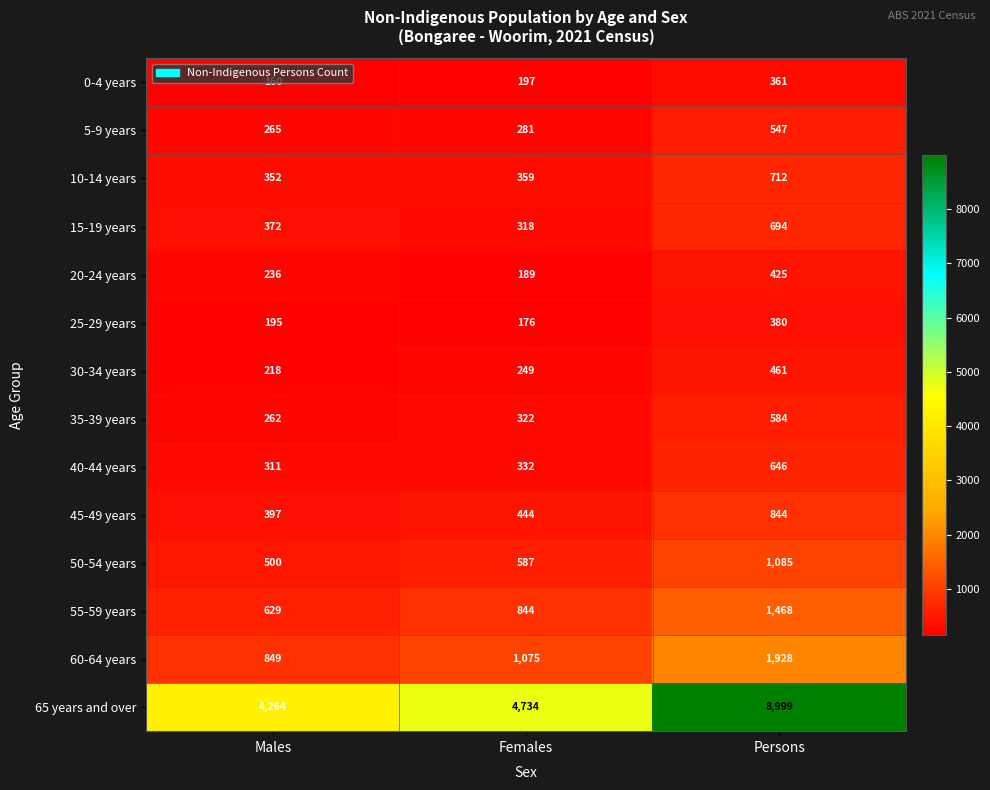

Which series has the widest spread of values?

65 years and over